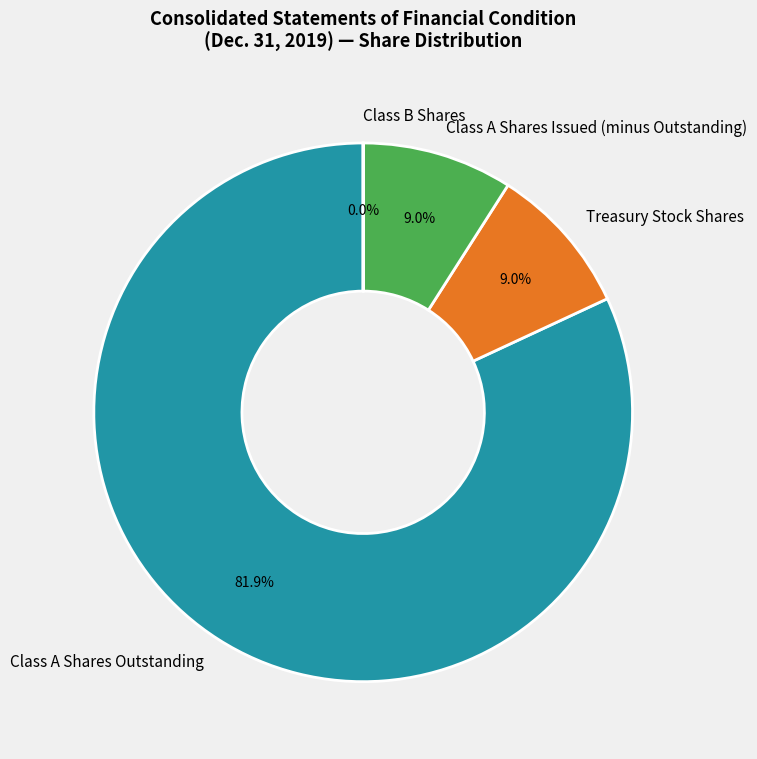

Is there any slice that represents more than half of the pie?

Yes